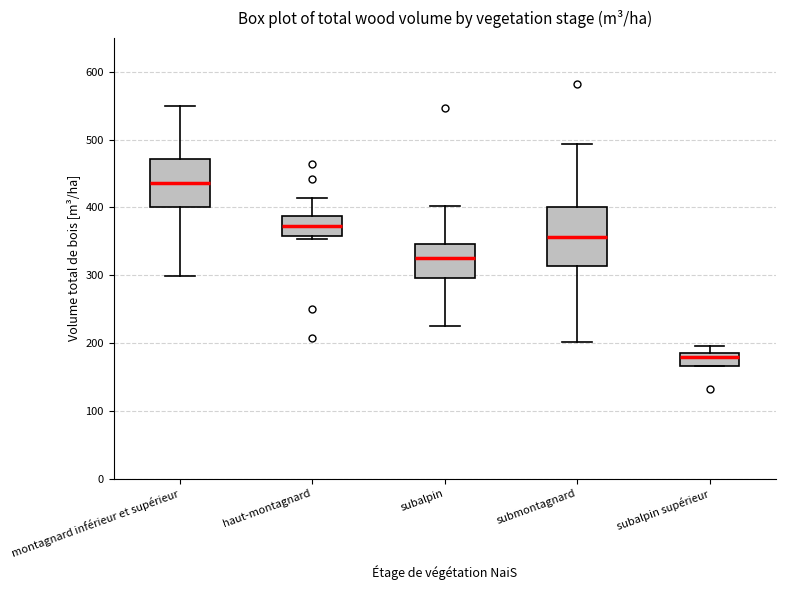

Which box is the tallest, from its lower edge to its upper edge?

submontagnard